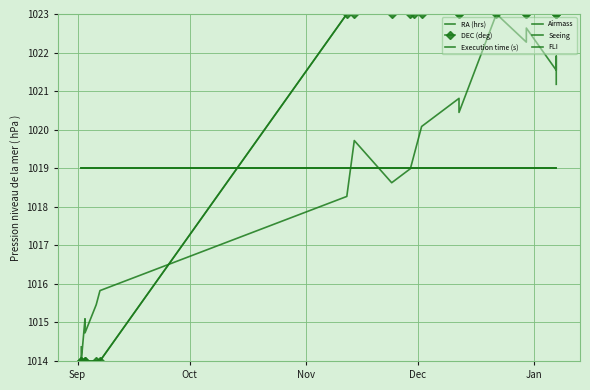

What is the label of the 2nd point from the left?

Oct